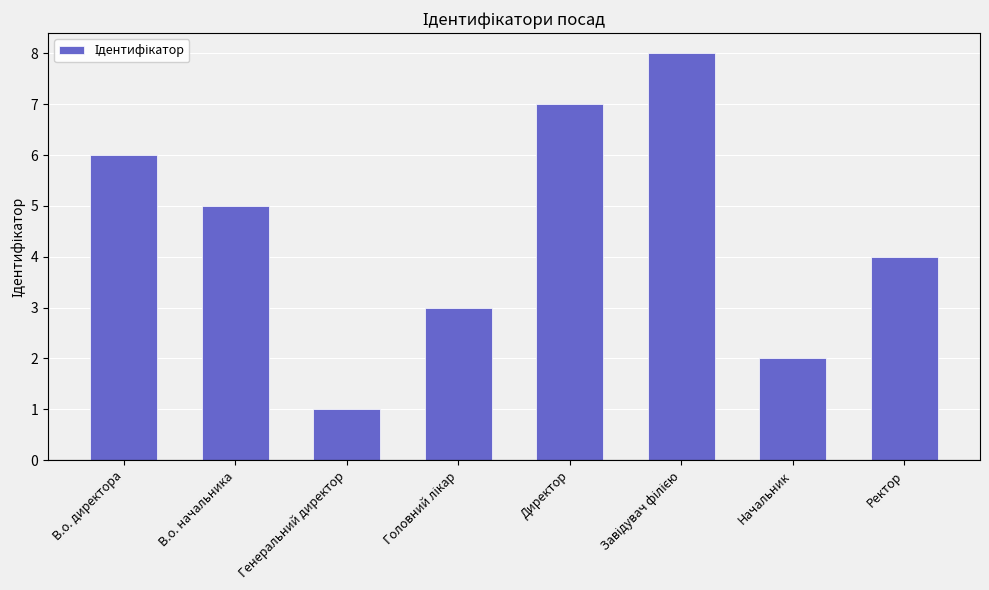

What is the sum of all values?

36